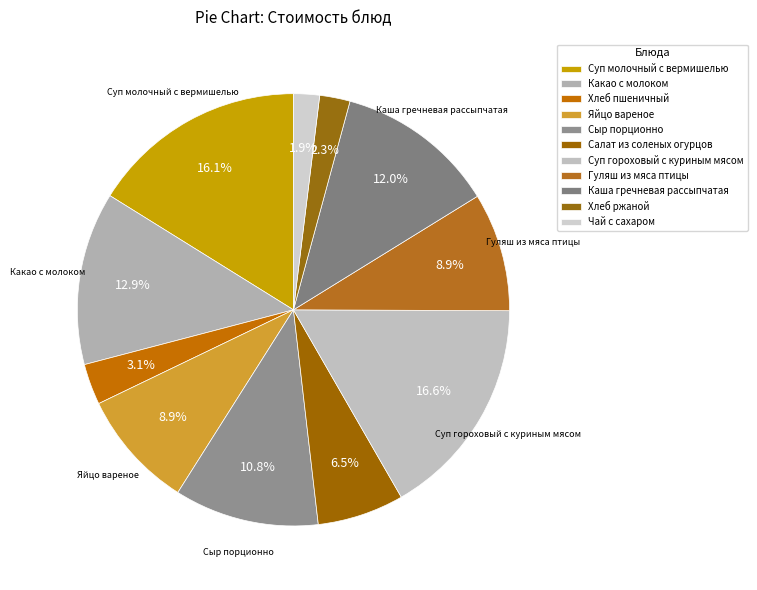

How many segments does this pie chart have?

11